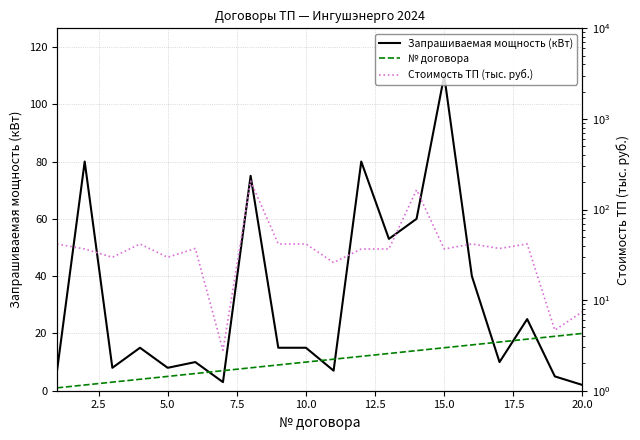

What is the difference between the second highest and second lowest values in the Запрашиваемая мощность (кВт) series?

77.0